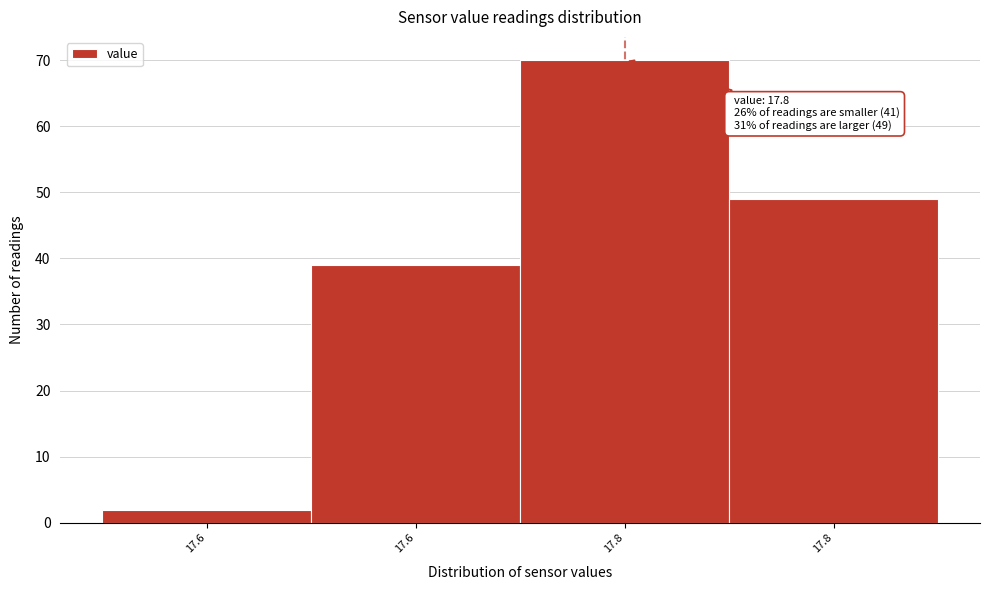

How many bars are there in total?

4